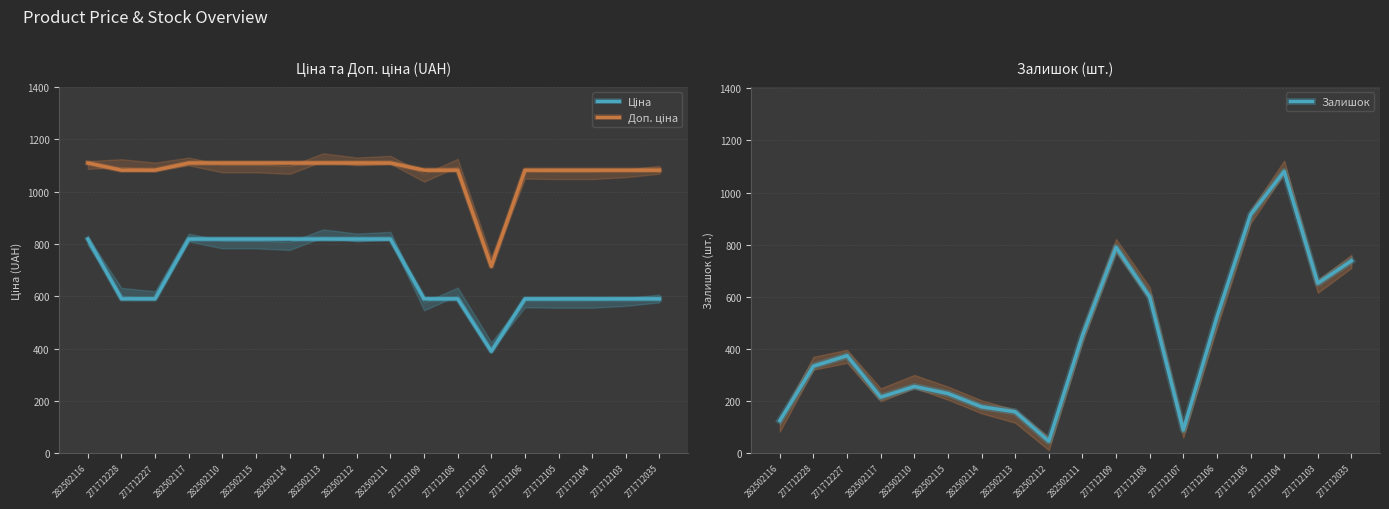

What is the spread (max minus min) of values at 282502115?

880.2